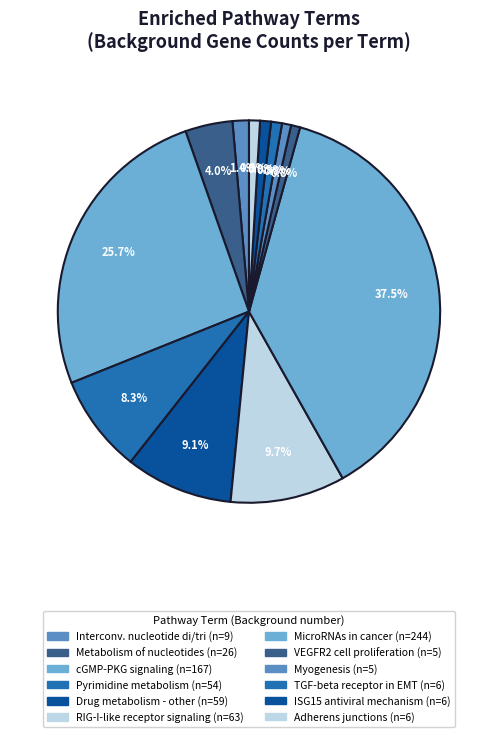

What is the smallest slice in the pie chart?

VEGFR2 mediated cell proliferation